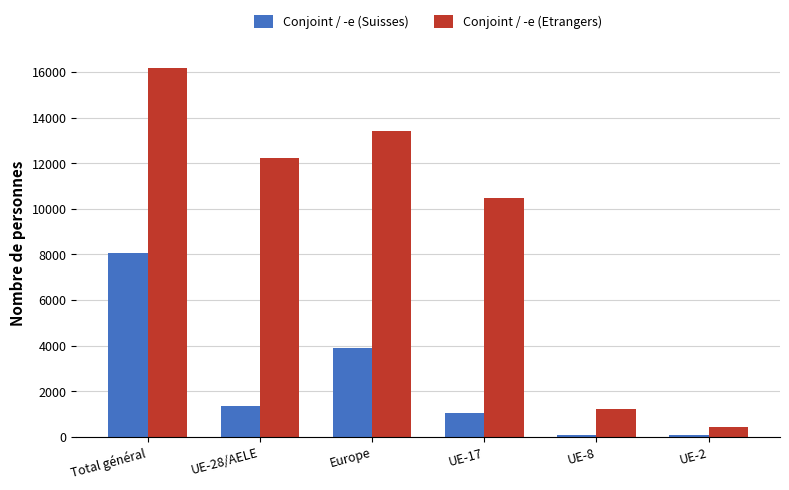

What is the average value of the Conjoint / -e (Etrangers) series?

8996